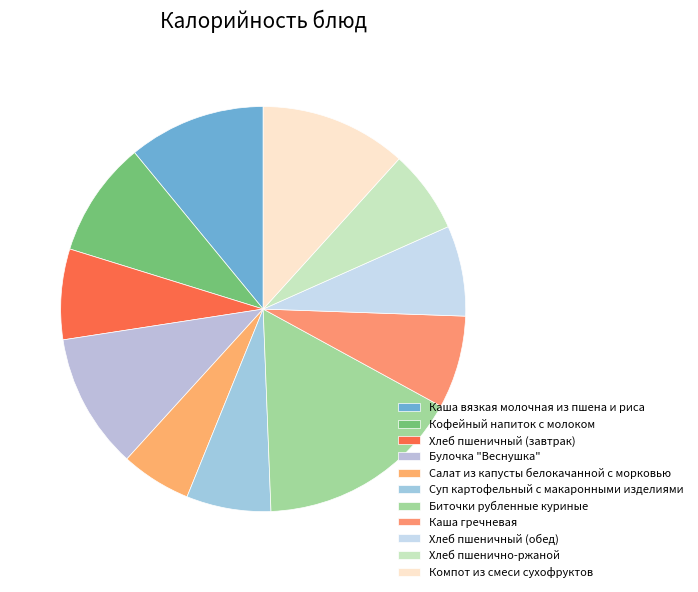

What is the change in value from Суп картофельный с макаронными изделиями to Хлеб пшеничный (обед)?

+8.0